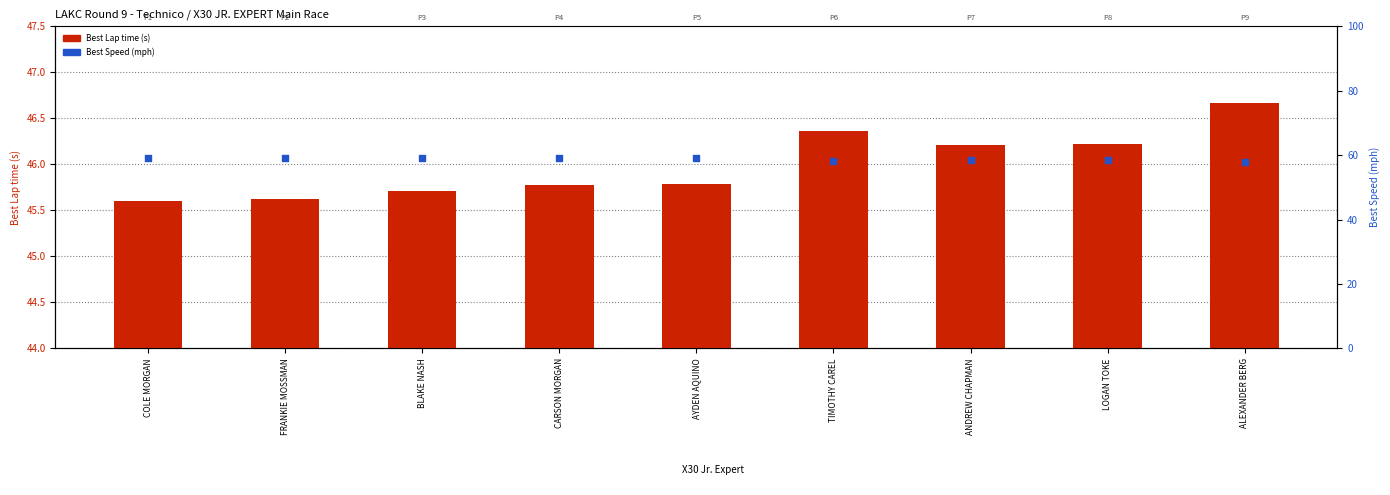

At how many categories does at least one series exceed 52?

9